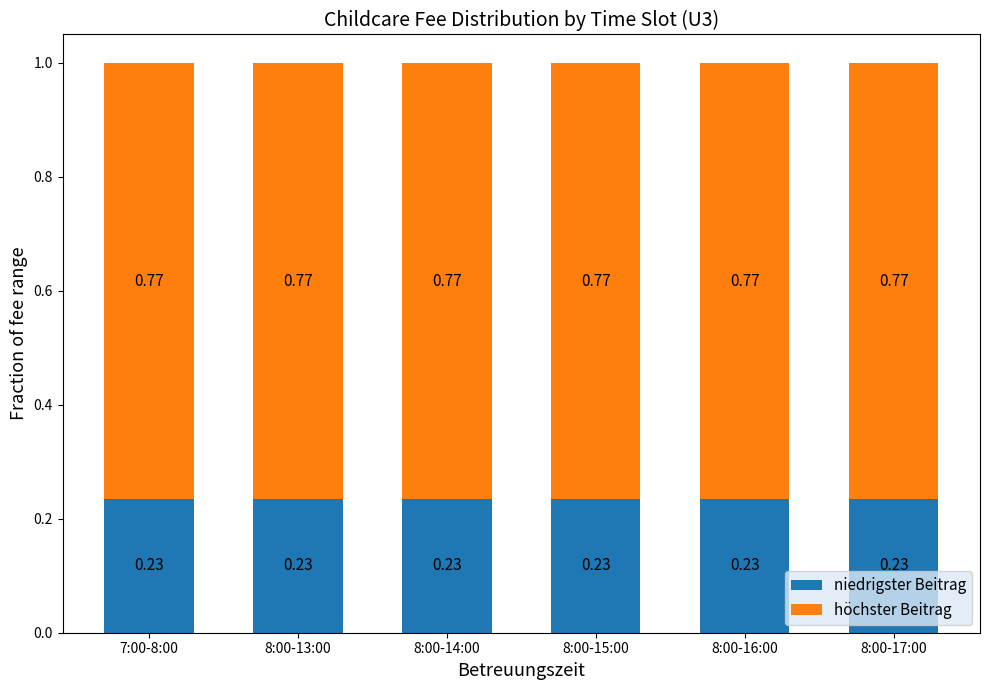

What is the total value across all series at 8:00-15:00?

1.0